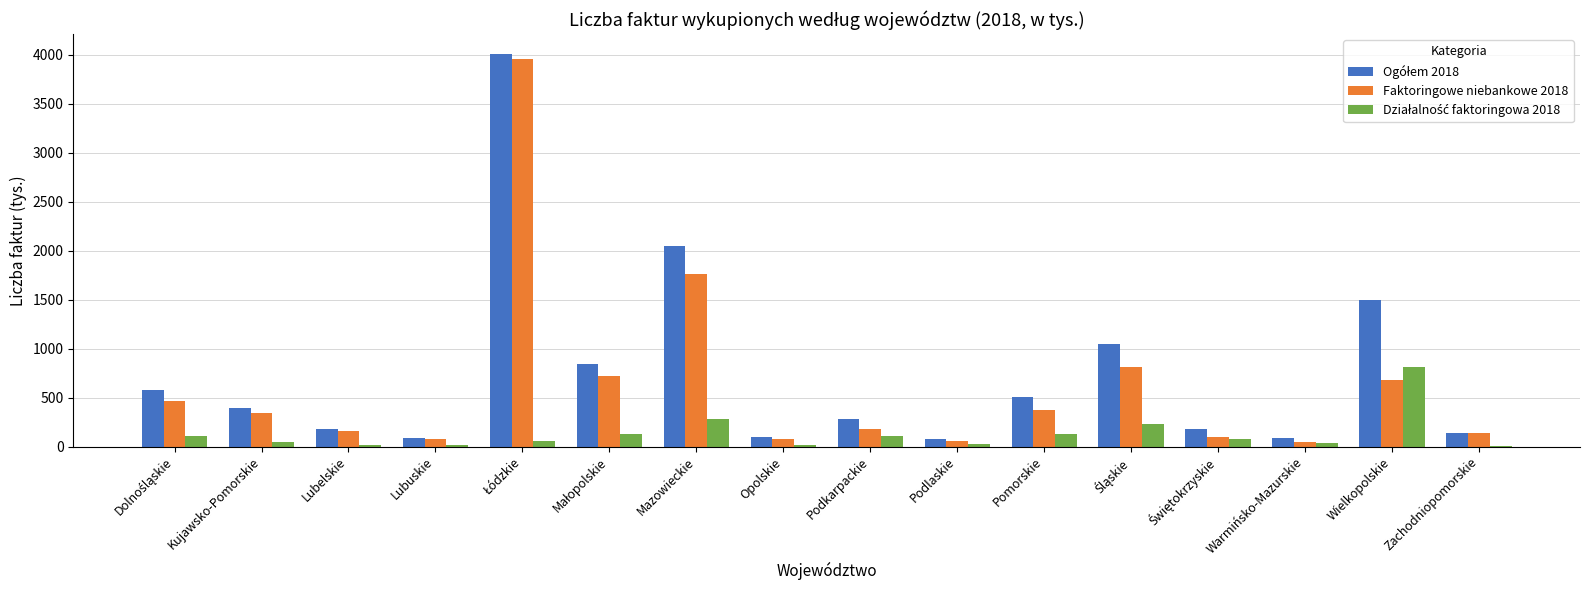

The Faktoringowe niebankowe 2018 series shows 680.6 at Wielkopolskie. True or false?

True